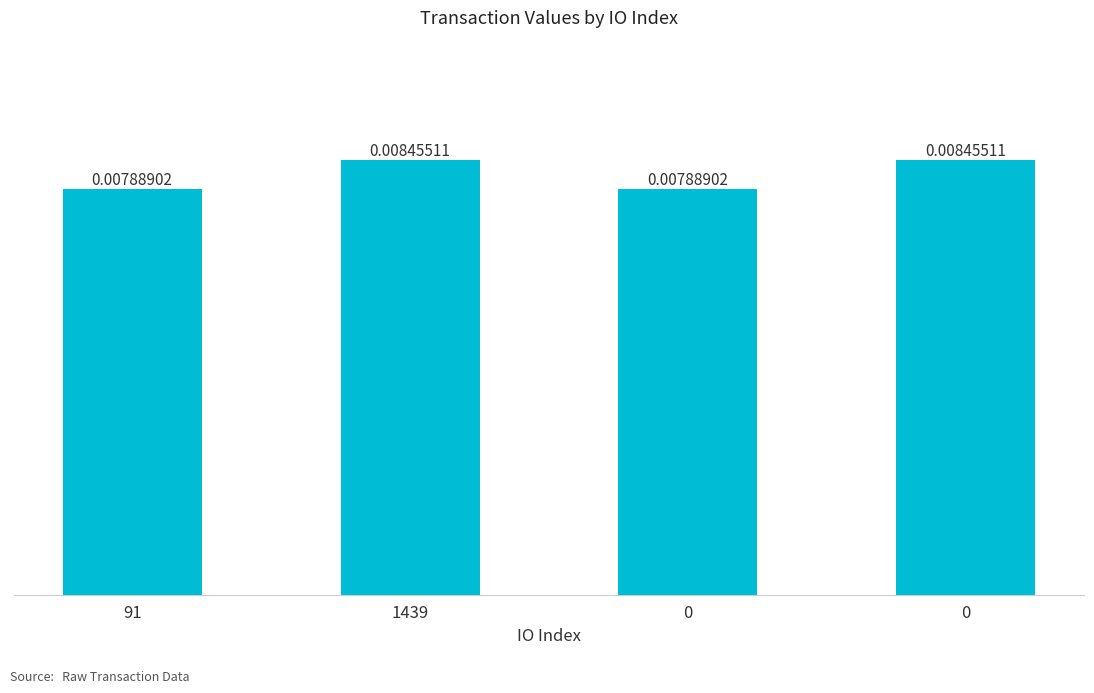

List the labels in order of value, largest first.

1439, 0, 91, 0